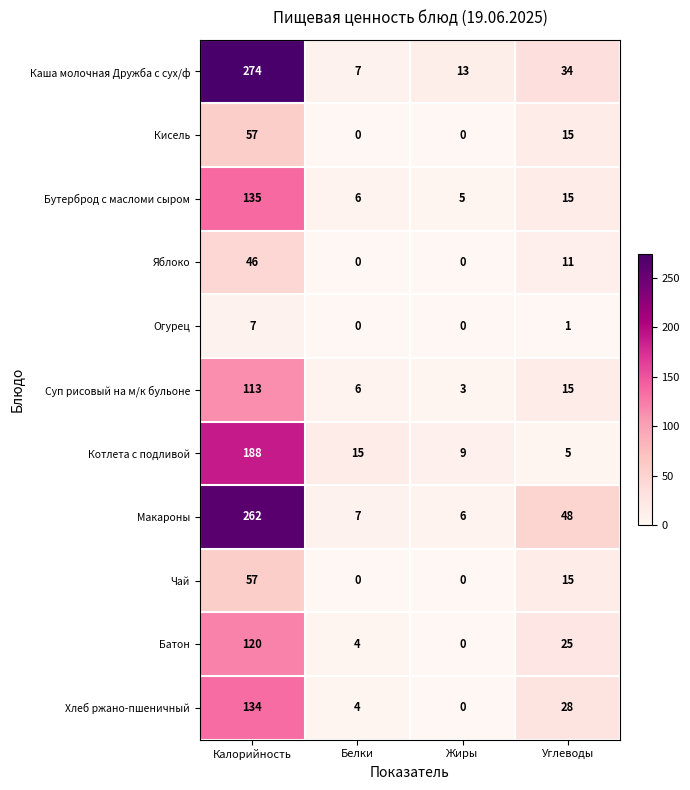

Where does the Чай series first go above 15?

Калорийность